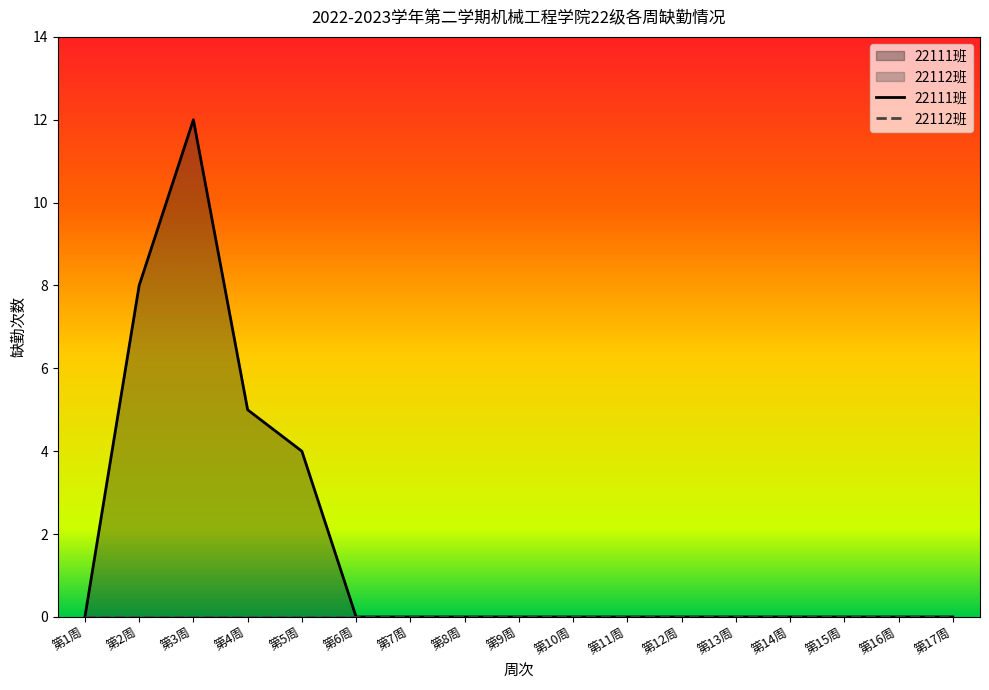

What is the difference between the 22111班 values at 第4周 and 第12周?

5